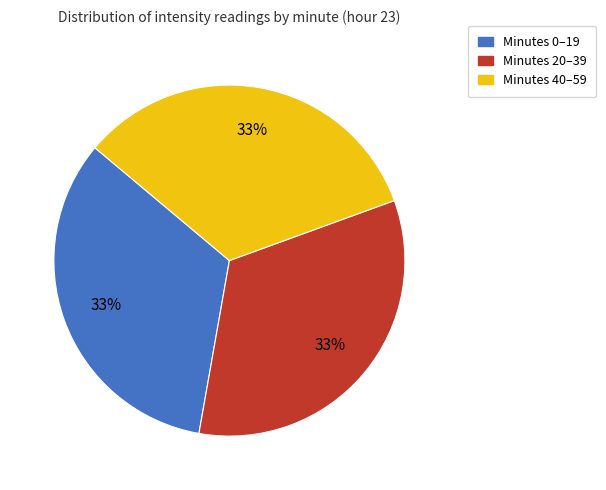

To the nearest percent, what is the average slice percentage?

33%